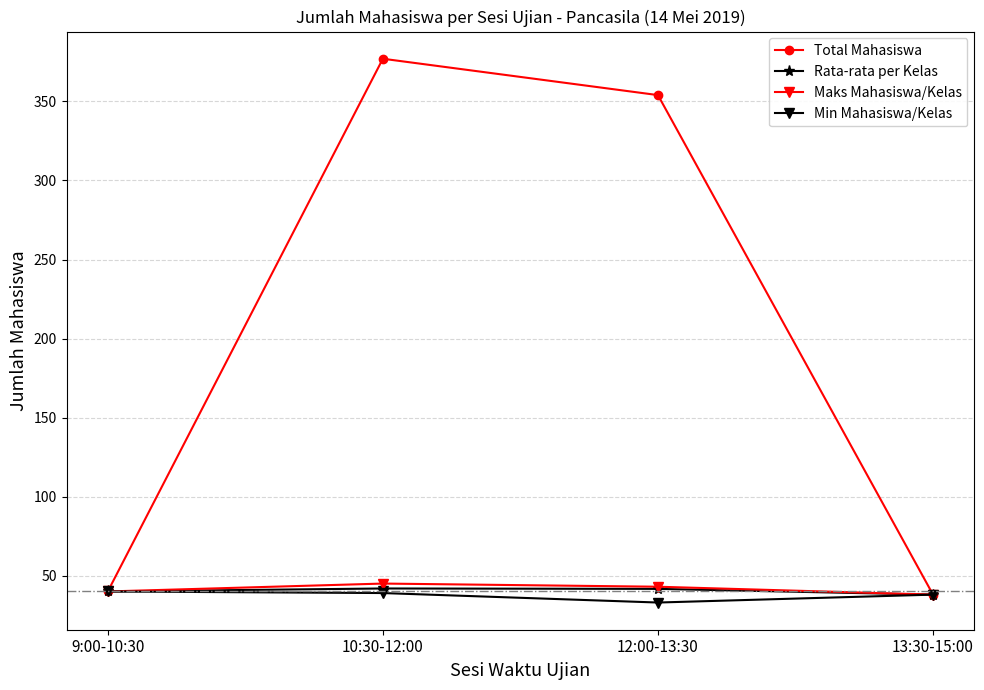

What is the value of the Total Mahasiswa point at the 4th from the left?

38.0